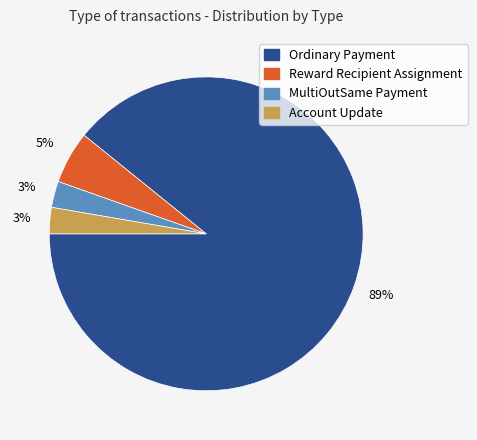

To the nearest percent, what percentage of the pie is MultiOutSame Payment?

3%